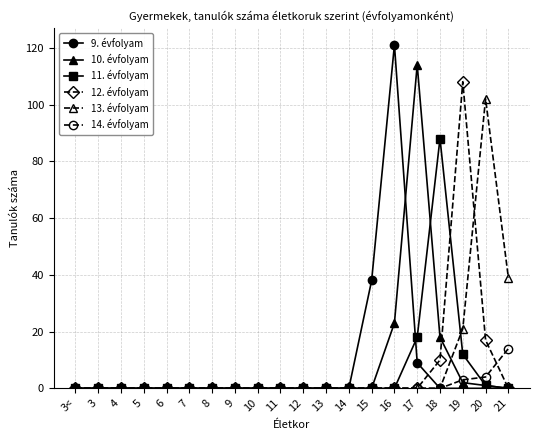

Is this an area chart (filled region under the line)?

No